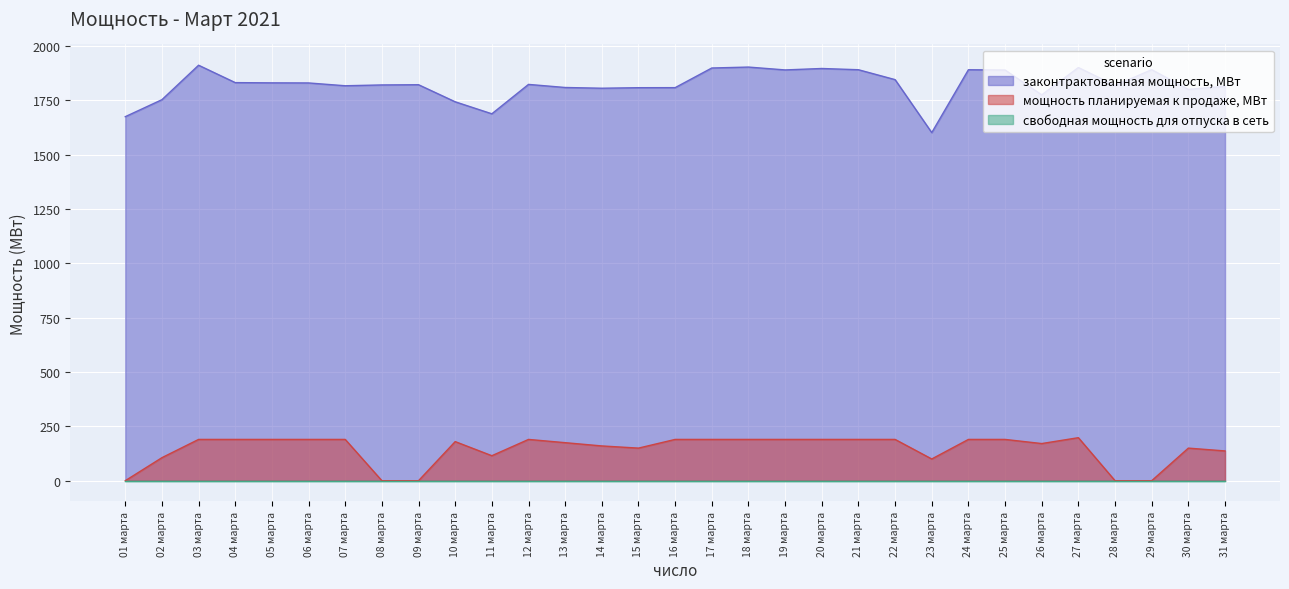

What position from the right is 08 марта?

24